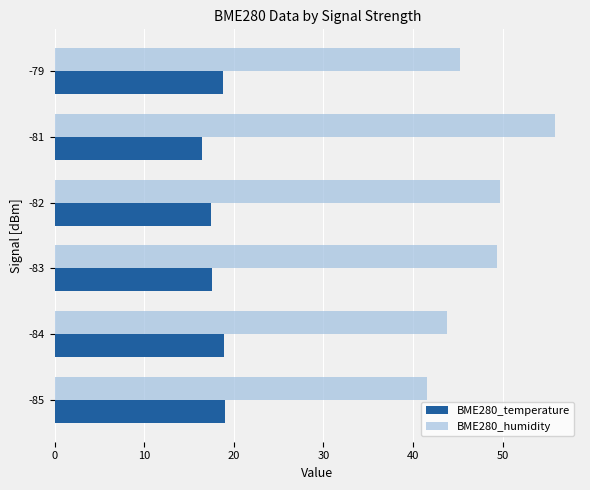

What is the difference between the maximum and minimum values in the BME280_humidity series?

14.2